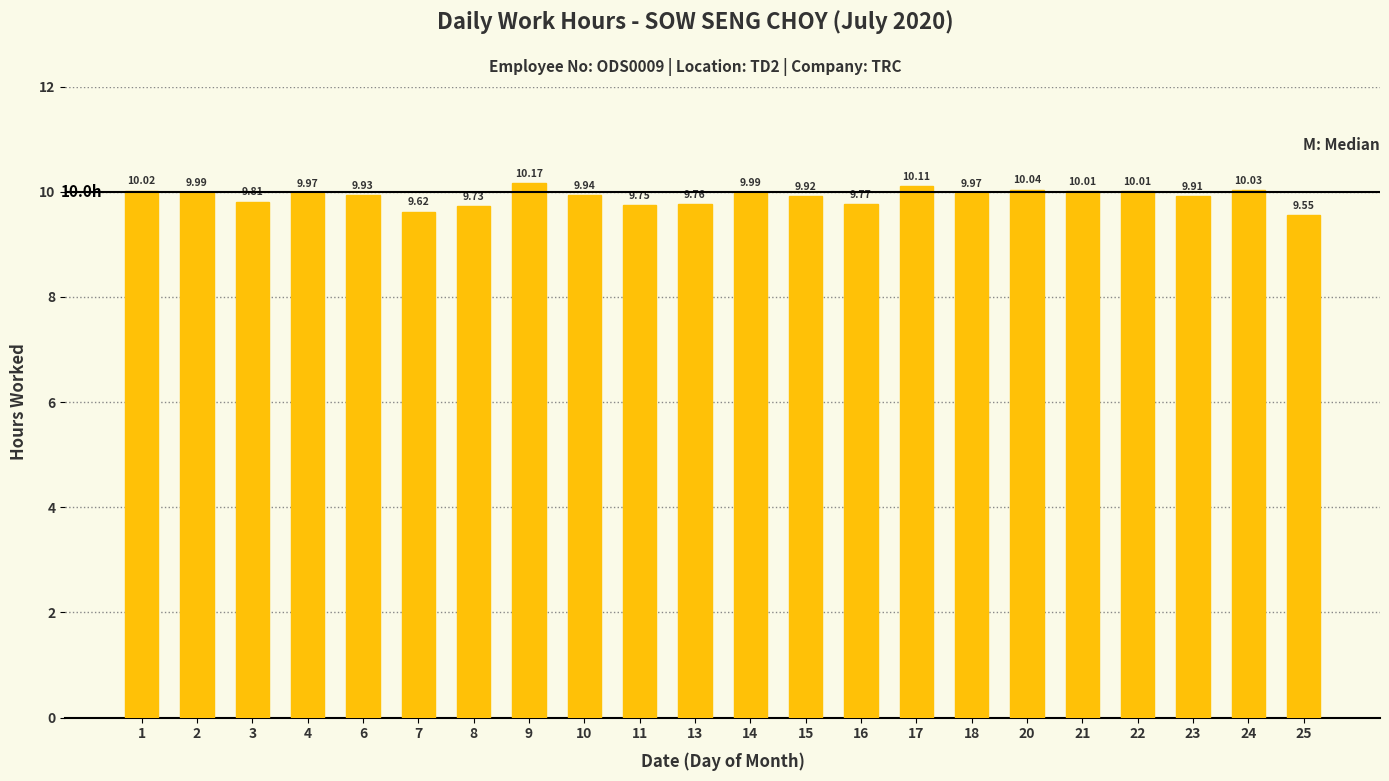

Are the bars grouped side by side (vs. stacked)?

No